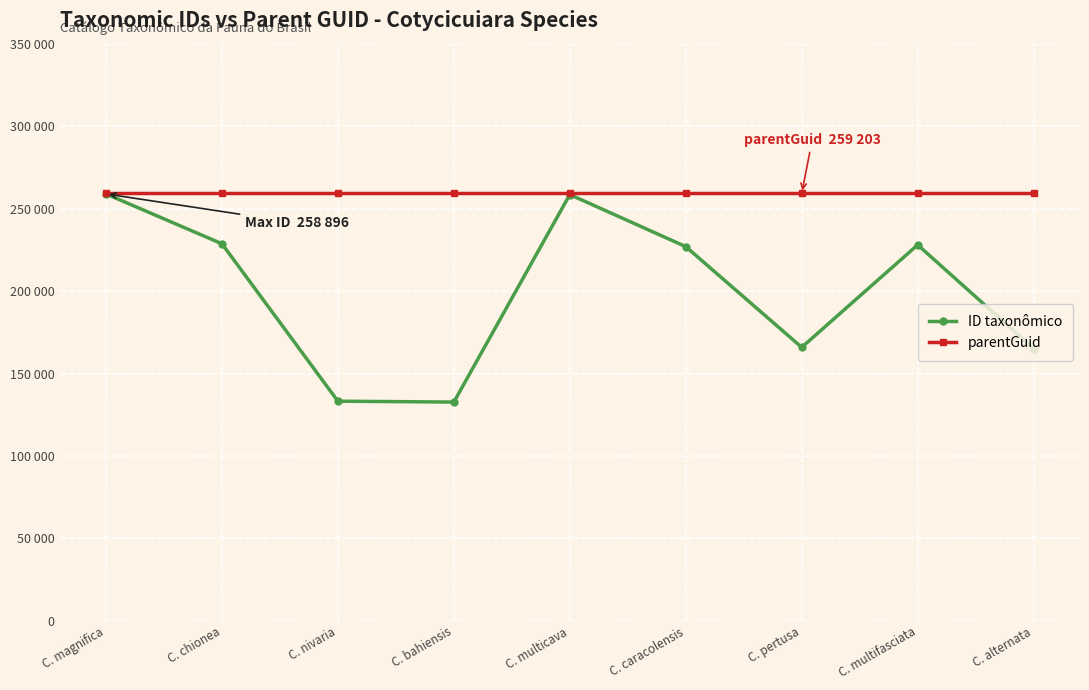

True or false: ID taxonômico has a value of 258896 at C. magnifica.

True